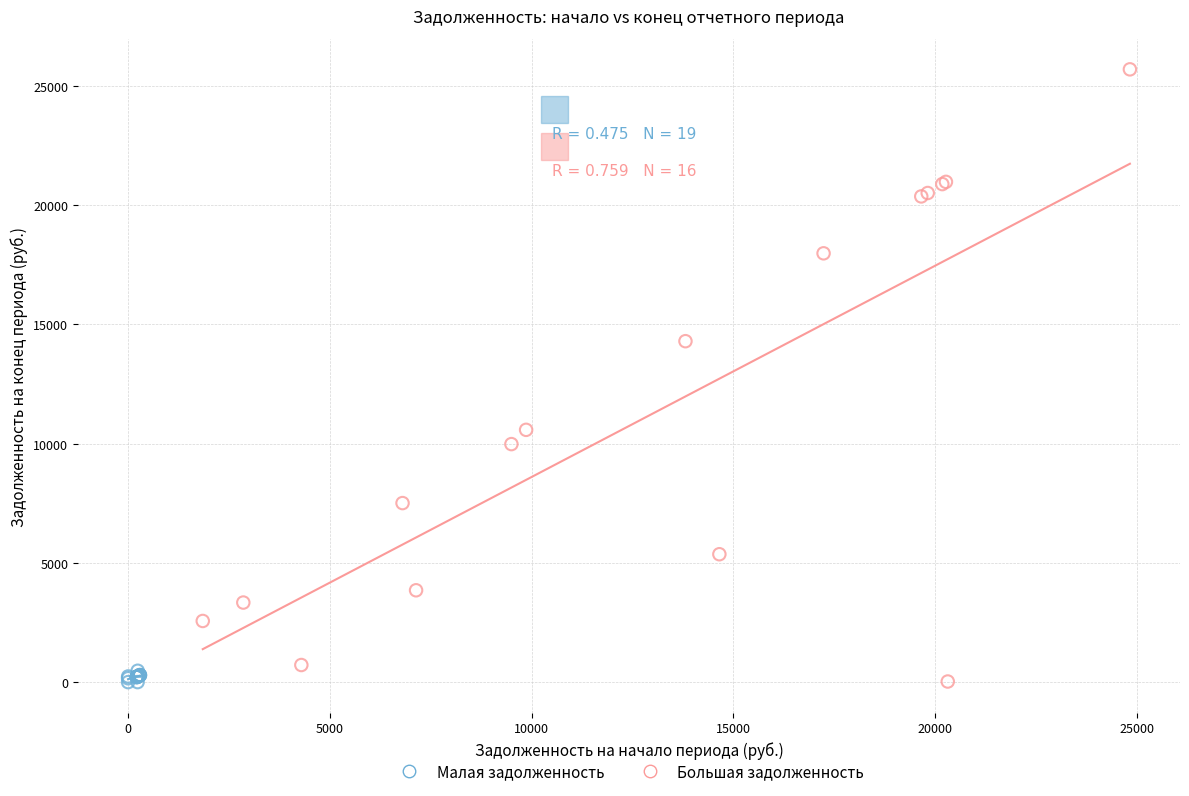

Which series has the widest spread of Y values?

Большая задолженность